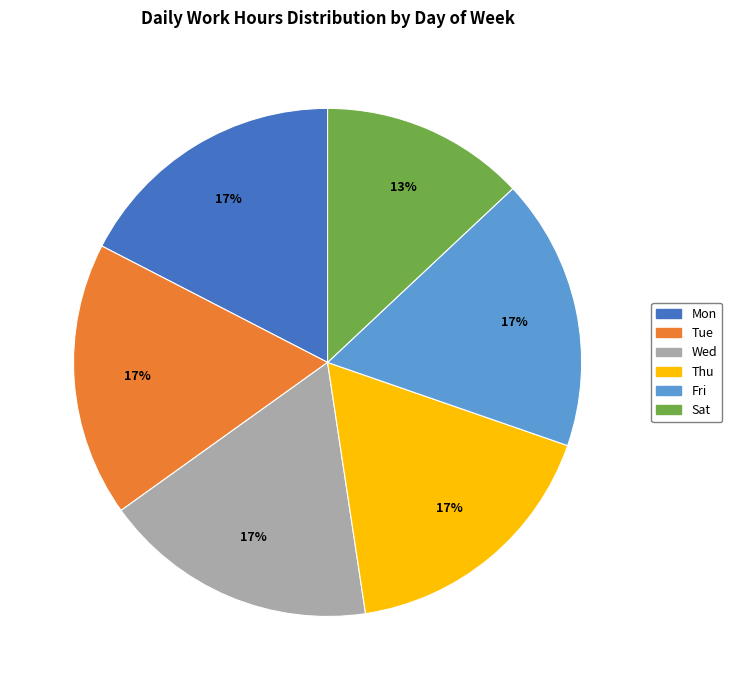

What is the smallest slice in the pie chart?

Sat